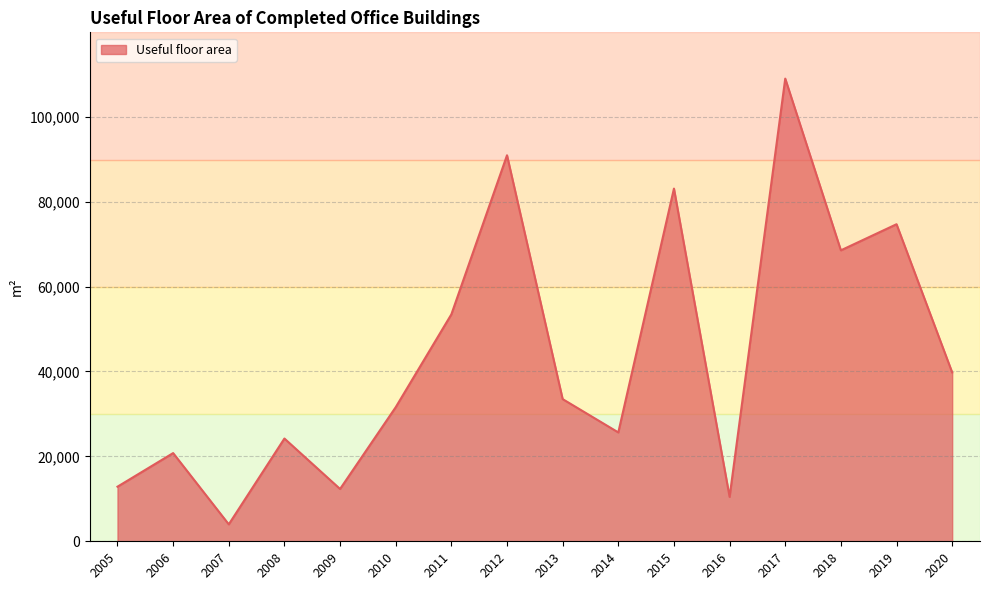

What is the change in value from 2015 to 2019?

-8394